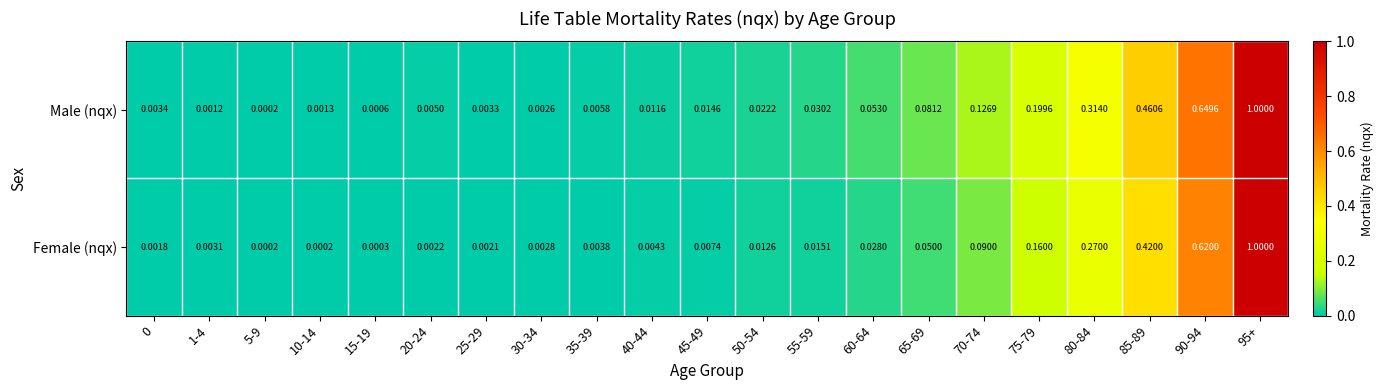

List the series in order of their overall mean, highest first.

Male (nqx), Female (nqx)